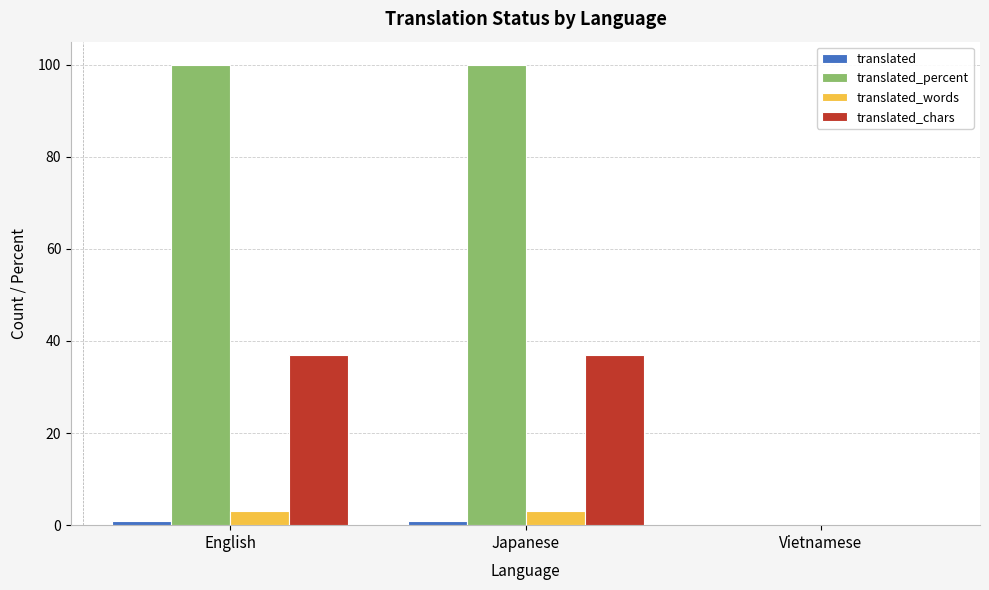

What is the maximum value shown in the chart?

100